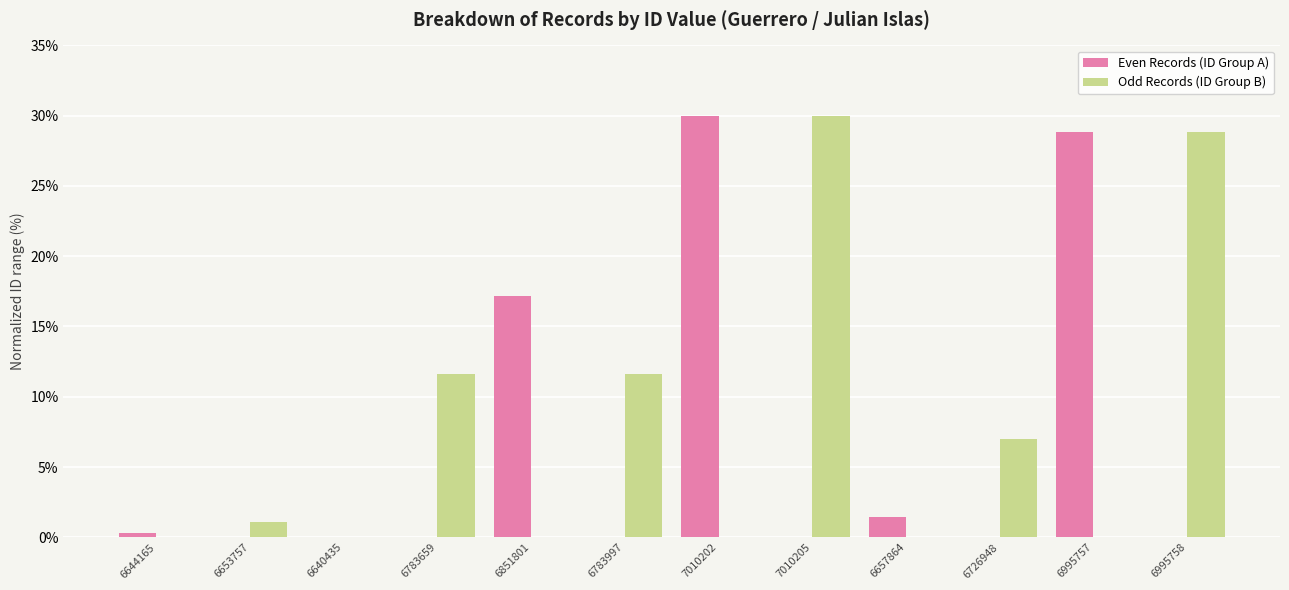

The Even Records (ID Group A) series shows 1.4 at 6657864. True or false?

True